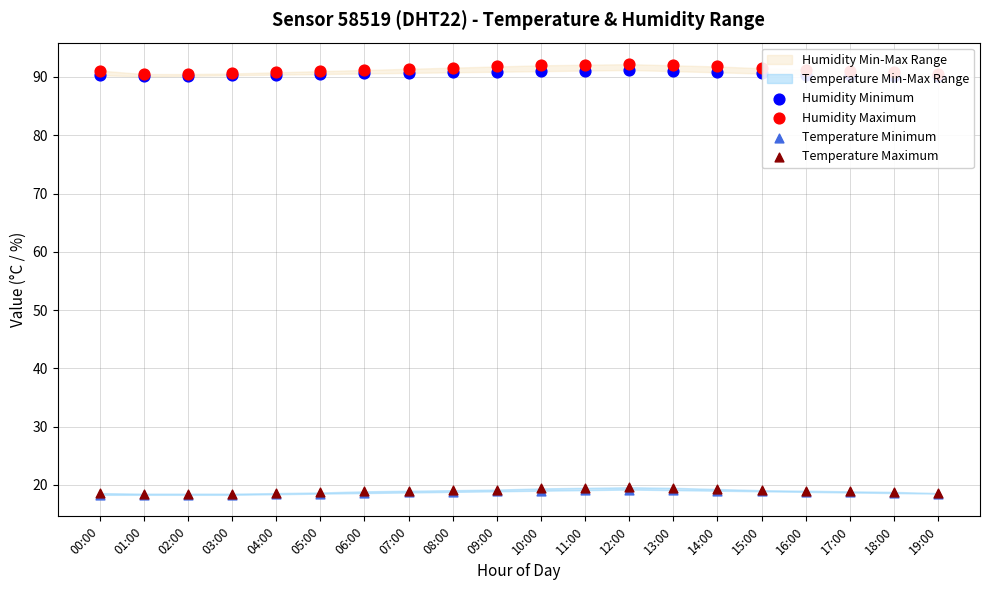

At which category is the sum across all series the highest?

12:00